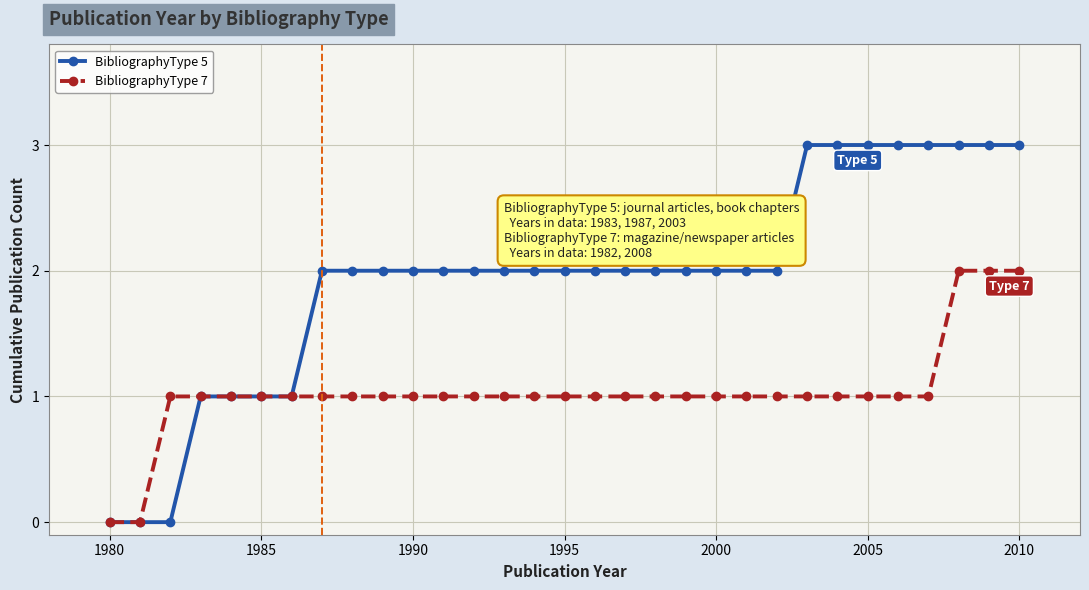

List the series in order of their overall mean, lowest first.

BibliographyType 7, BibliographyType 5